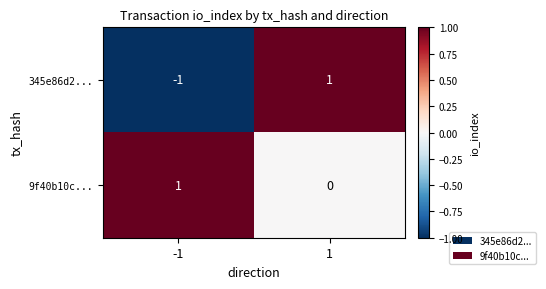

The value of 9f40b10c... at -1 is 2. True or false?

False